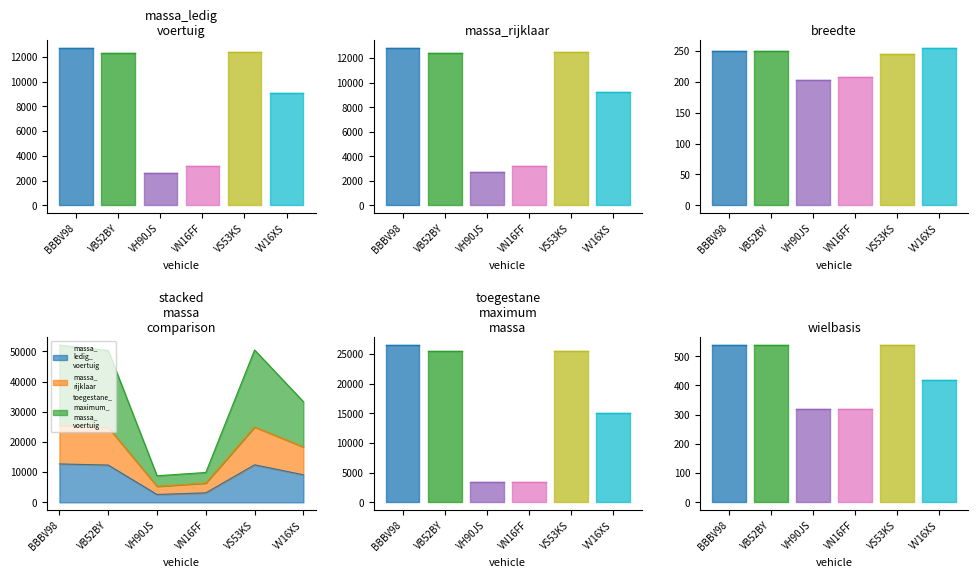

Which label corresponds to the largest value in the chart?

BBBV98